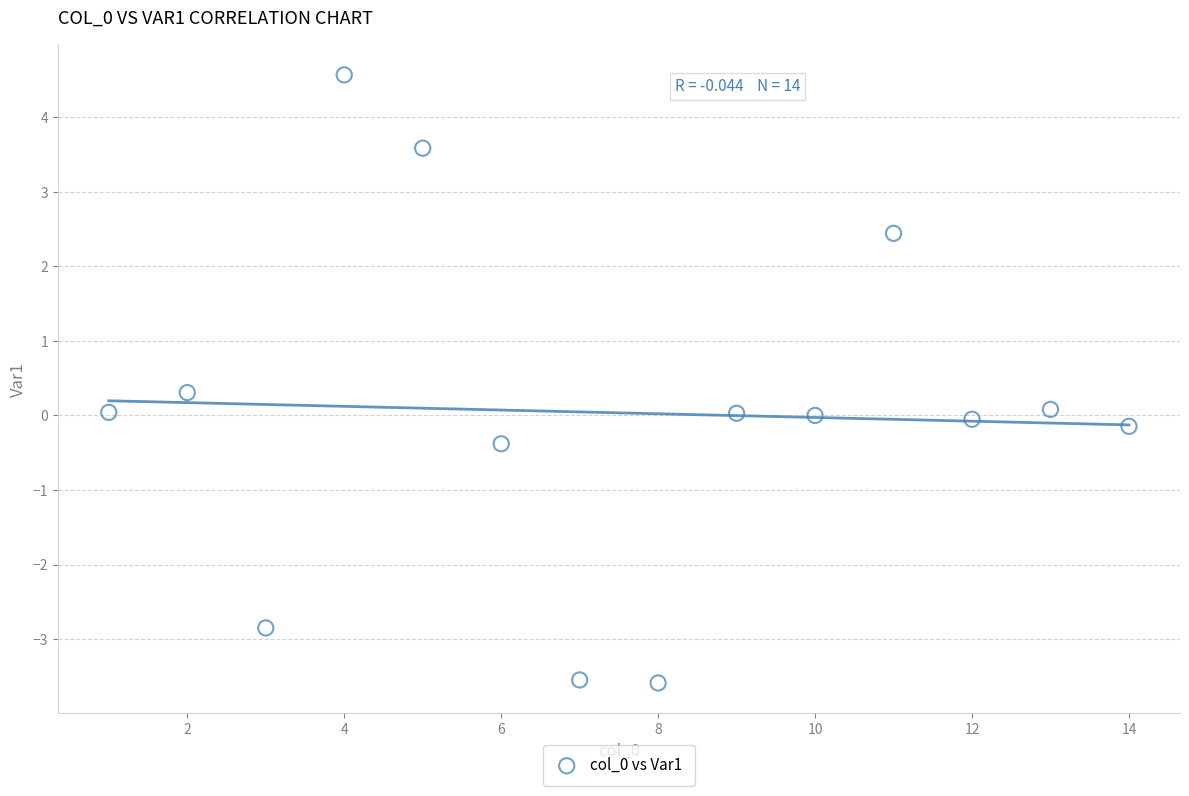

What is the range of X values (max minus min)?

13.0